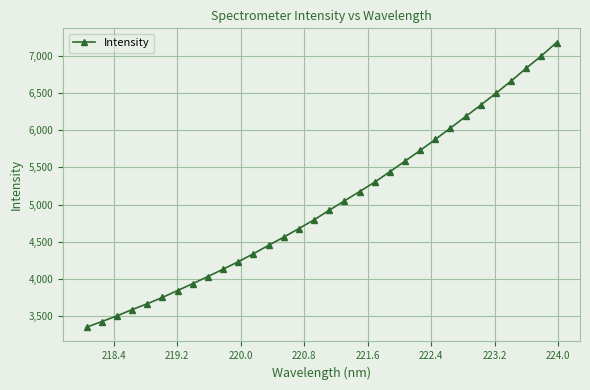

What is the value of the 25th point from the left?

6028.1